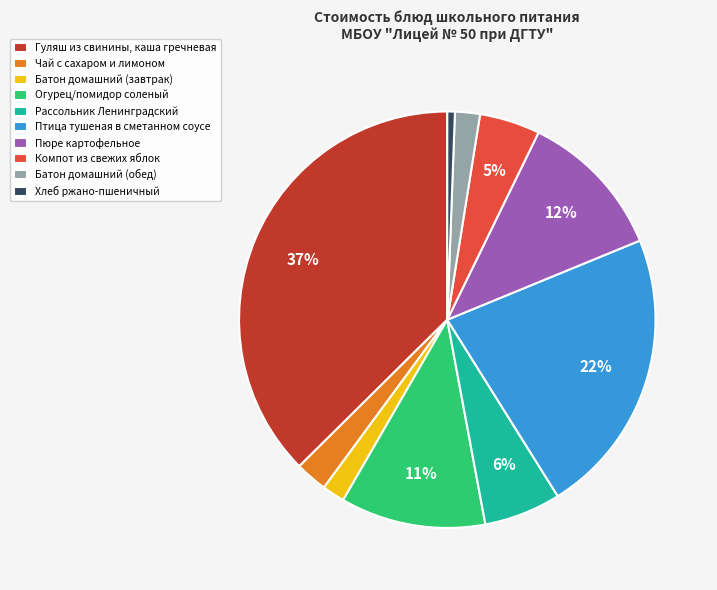

To the nearest percent, what portion does Компот из свежих яблок represent?

5%